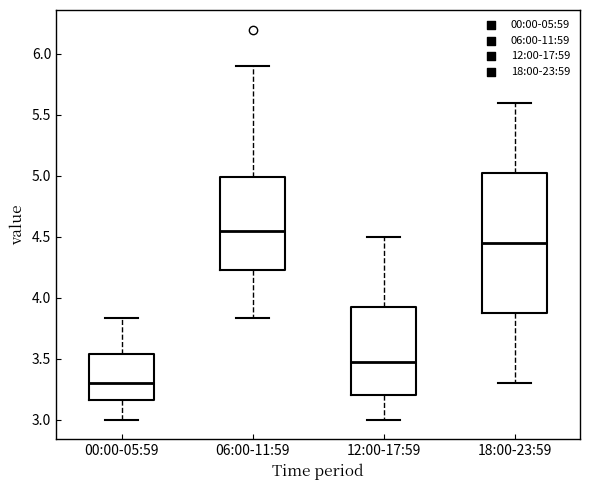

Comparing the boxes themselves (not the whiskers), which one is the tallest?

18:00-23:59